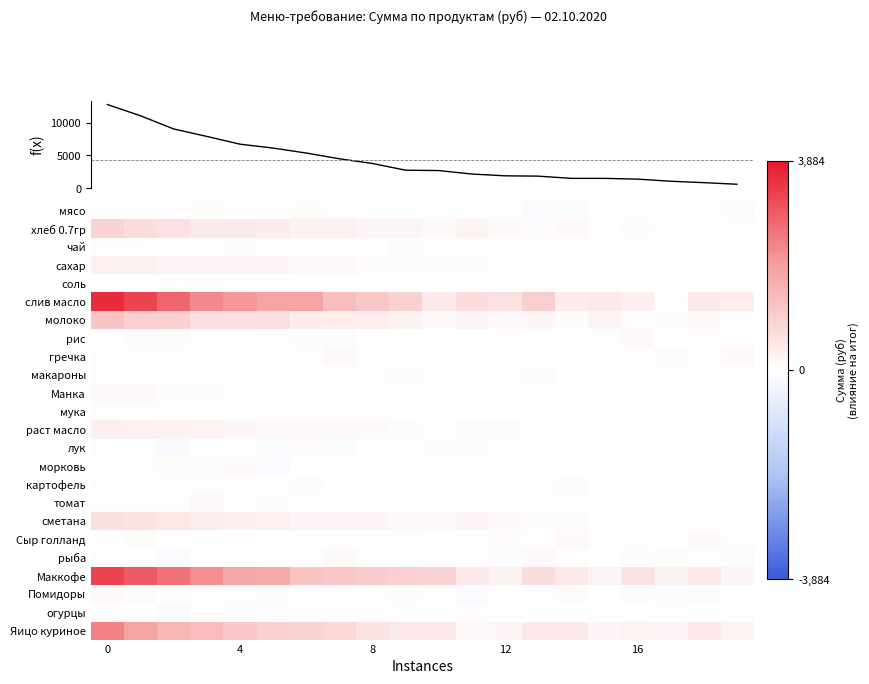

Read the Помидоры value at 16.

81.4